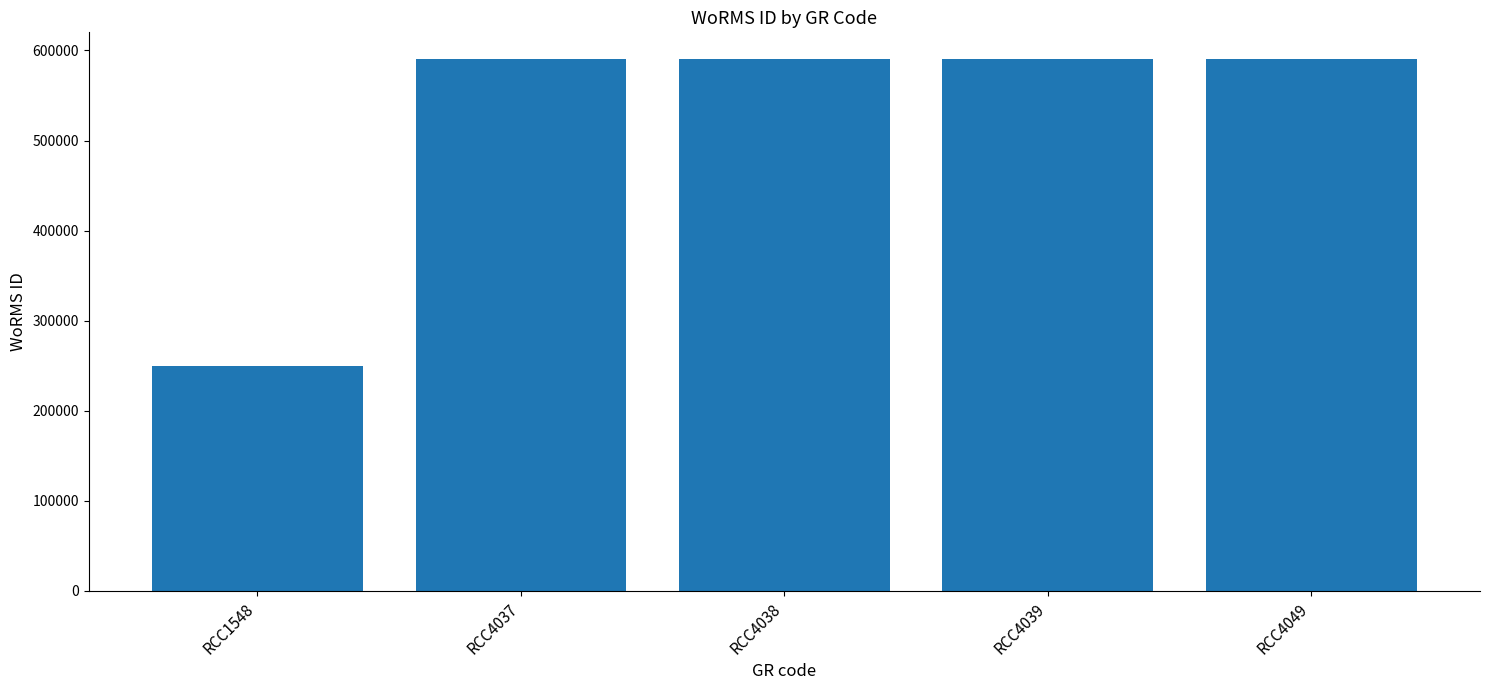

Are the bars grouped side by side (vs. stacked)?

No